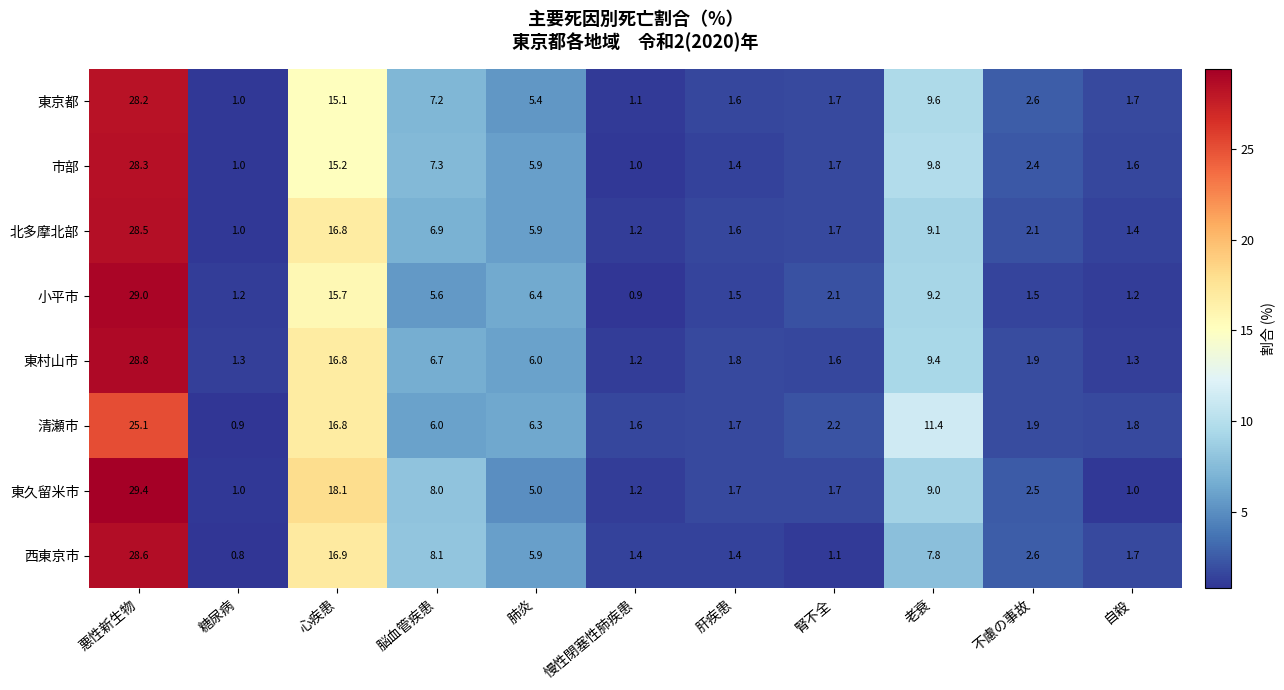

Is it true that 小平市 equals 0.4 at 不慮の事故?

False